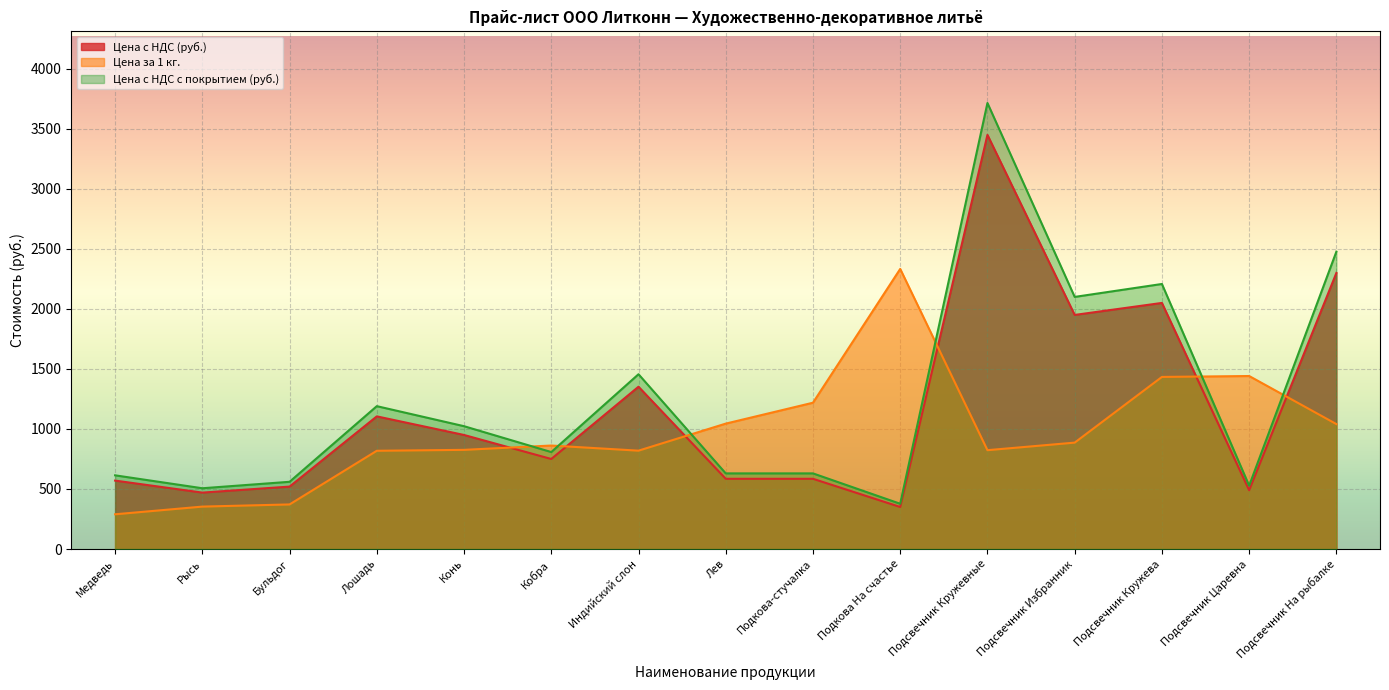

What is the smallest value displayed?

289.3